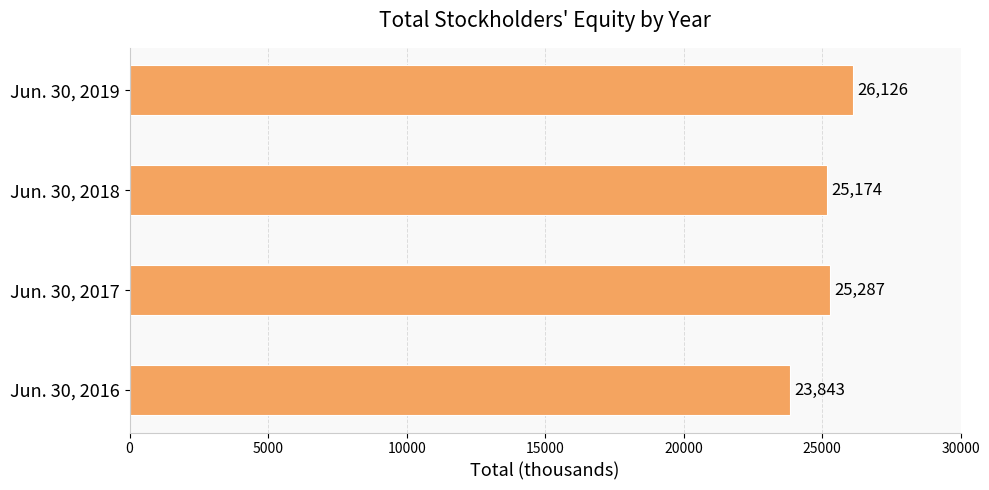

At which label is the value closest to 24984?

Jun. 30, 2018